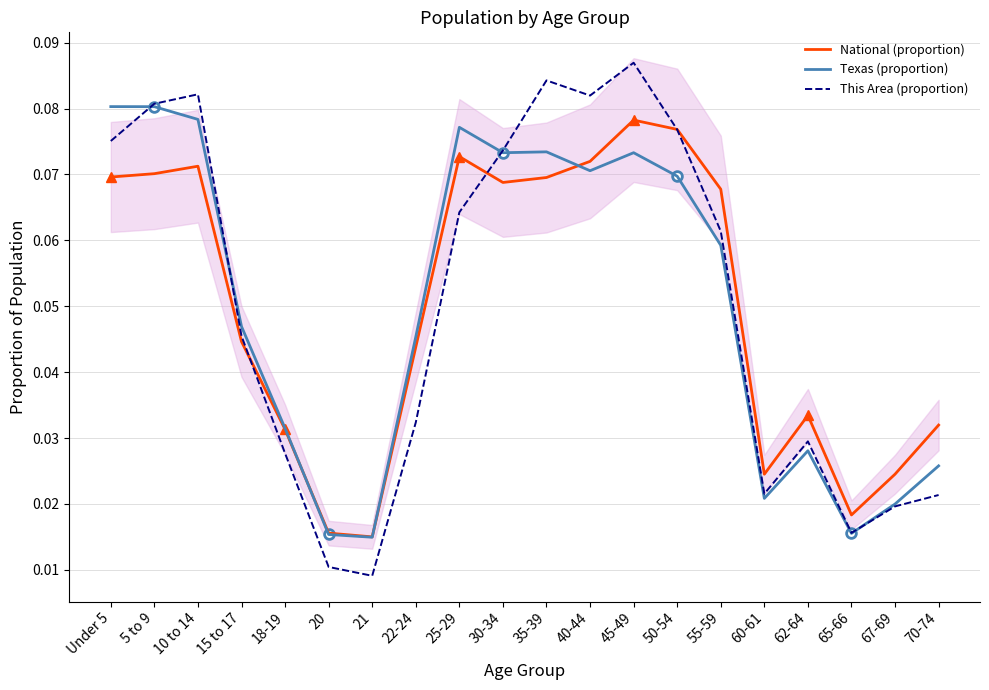

At which category does the chart reach its minimum across all series?

21